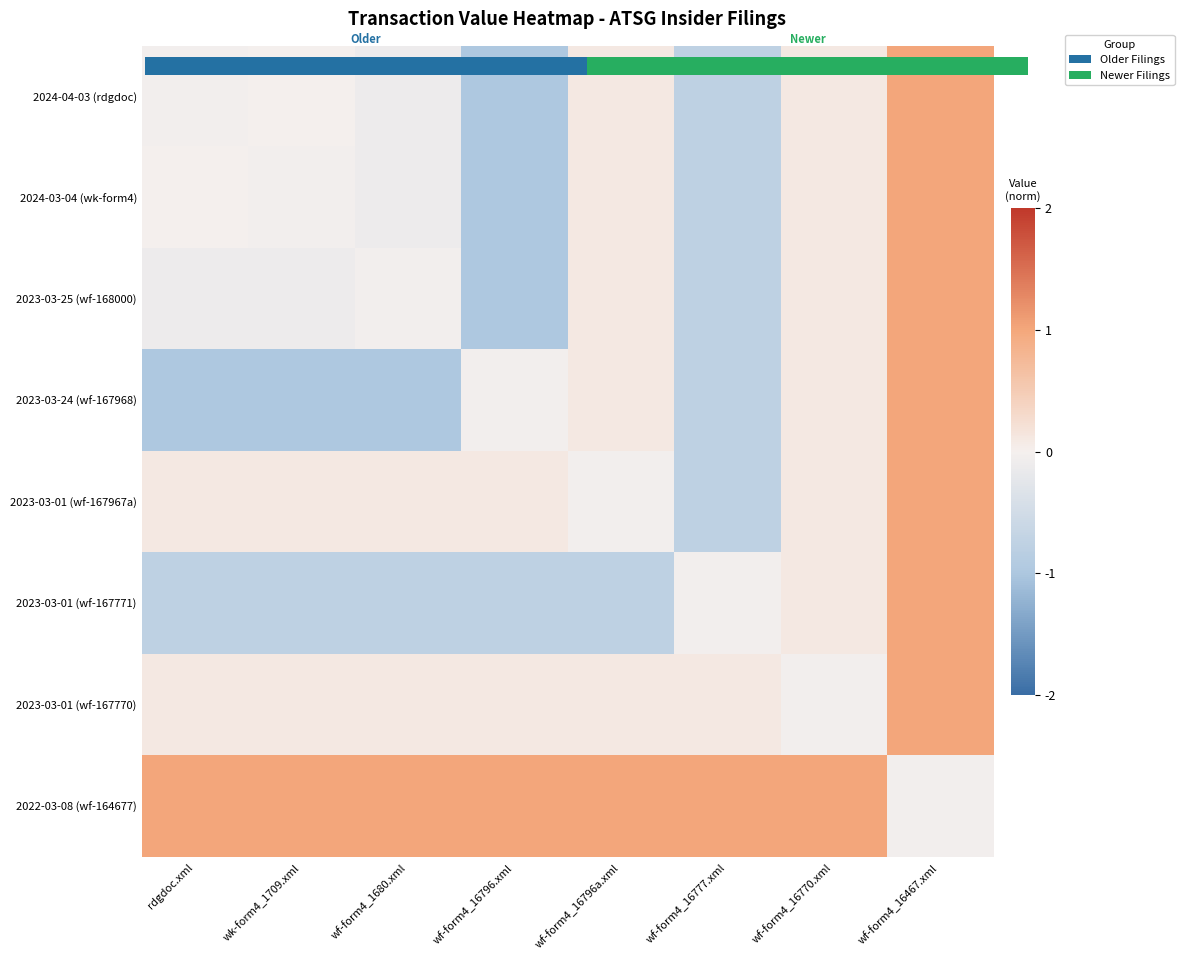

Rank the categories by 2023-03-01 (wf-167771) value from highest to lowest.

wf-form4_16467.xml, wf-form4_16770.xml, wf-form4_16777.xml, rdgdoc.xml, wk-form4_1709.xml, wf-form4_1680.xml, wf-form4_16796.xml, wf-form4_16796a.xml